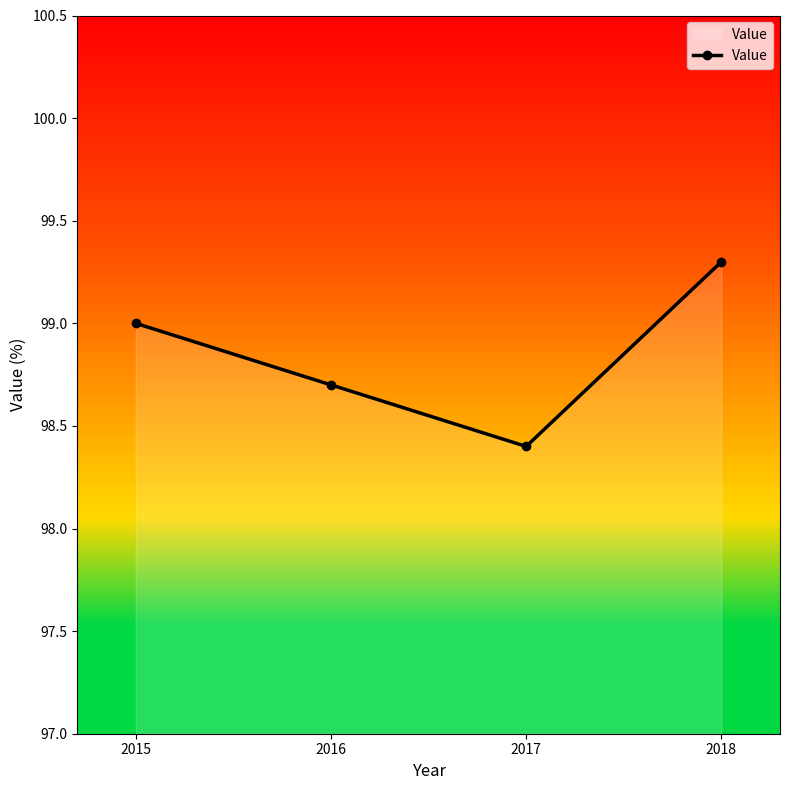

List the labels in order of value, smallest first.

2017, 2016, 2015, 2018